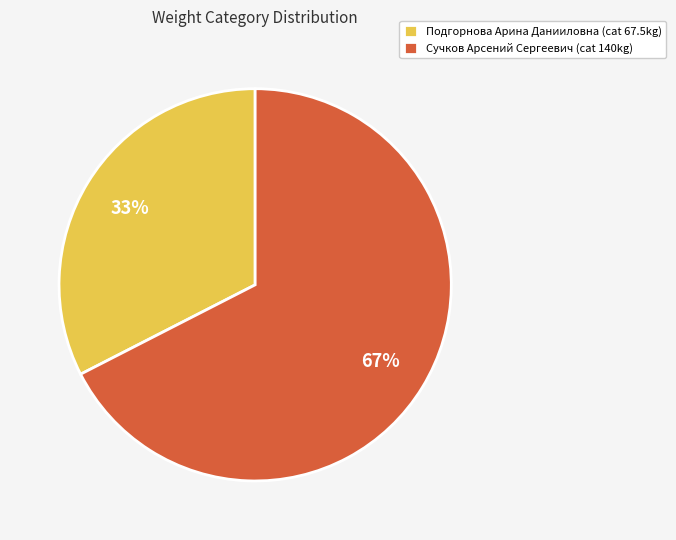

To the nearest percent, what is the average slice percentage?

50%